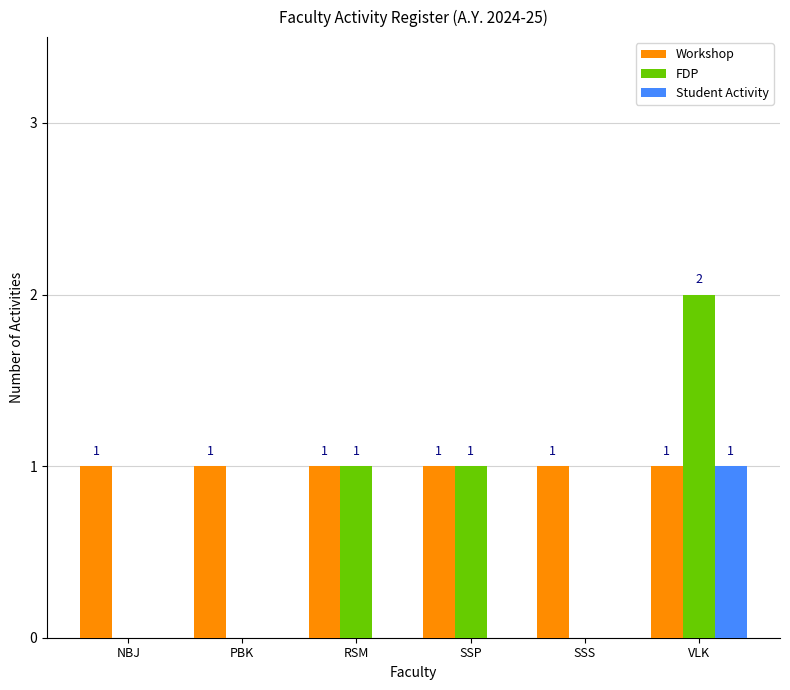

What is the sum of all Student Activity values?

1